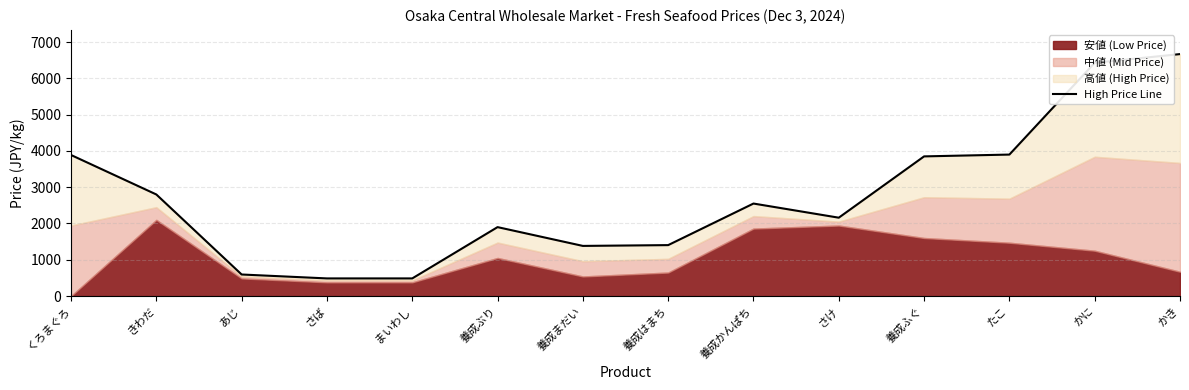

Reading left to right, list all the values displayed in this chart.

3888	2800	594	486	486	1900	1382	1404	2550	2160	3850	3900	6430	6670